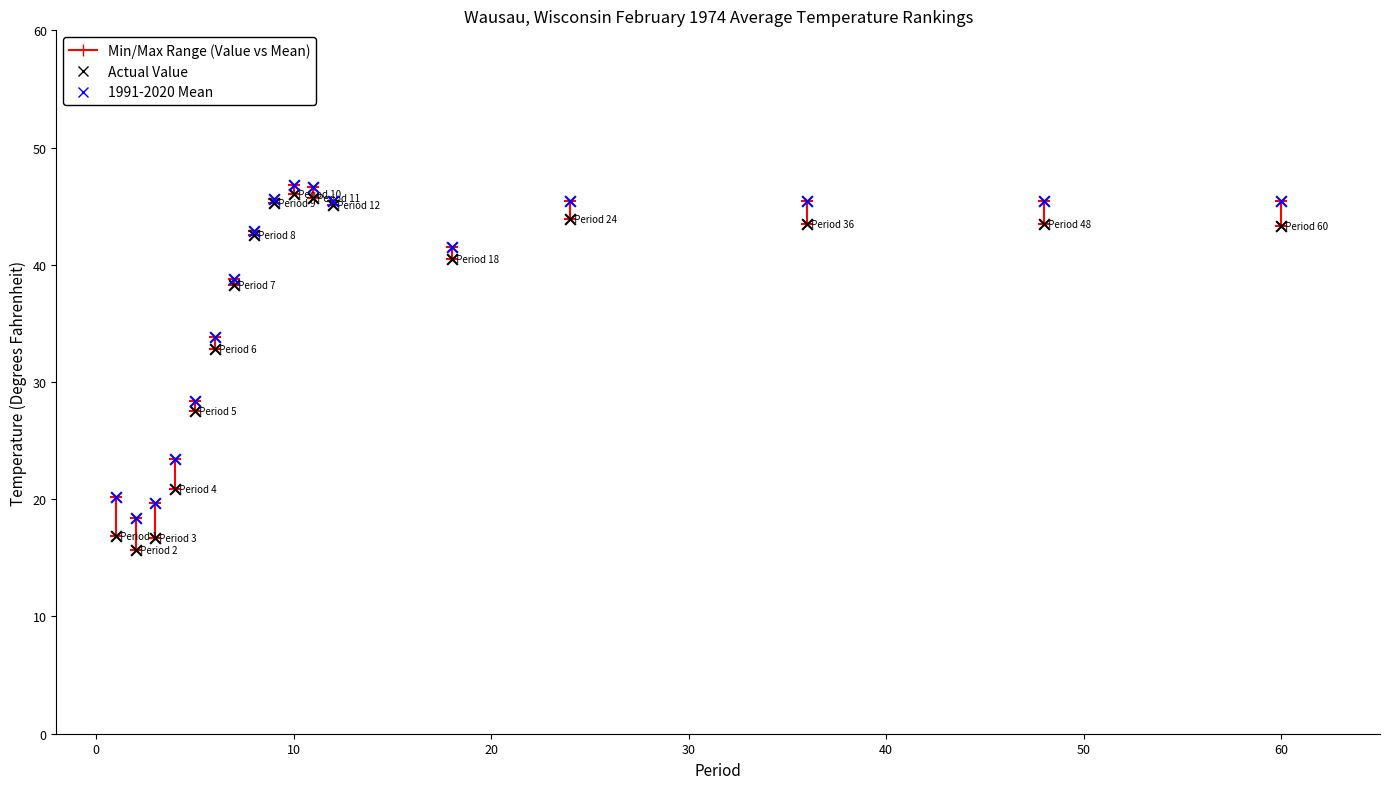

Across all series, what Y value is closest to 31?

32.8